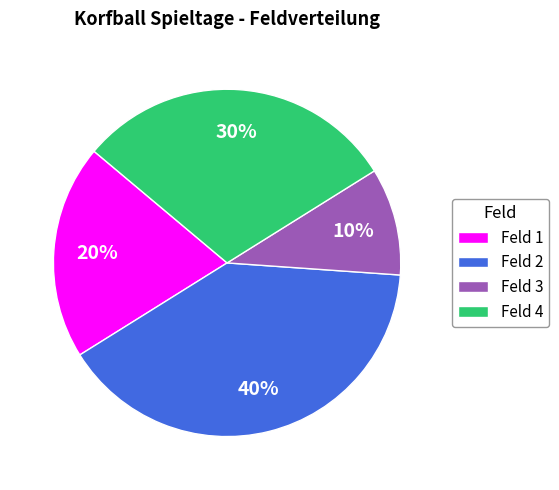

Which has a higher value, Feld 4 or Feld 2?

Feld 2